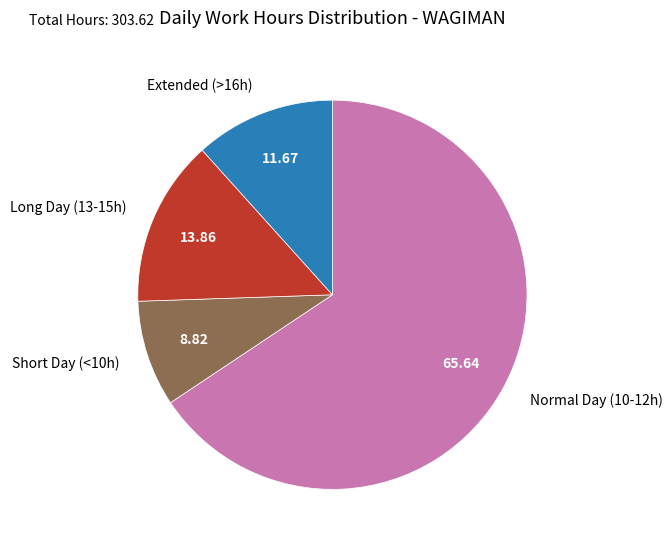

Rank the categories by value from highest to lowest.

Normal Day (10-12h), Long Day (13-15h), Extended (>16h), Short Day (<10h)